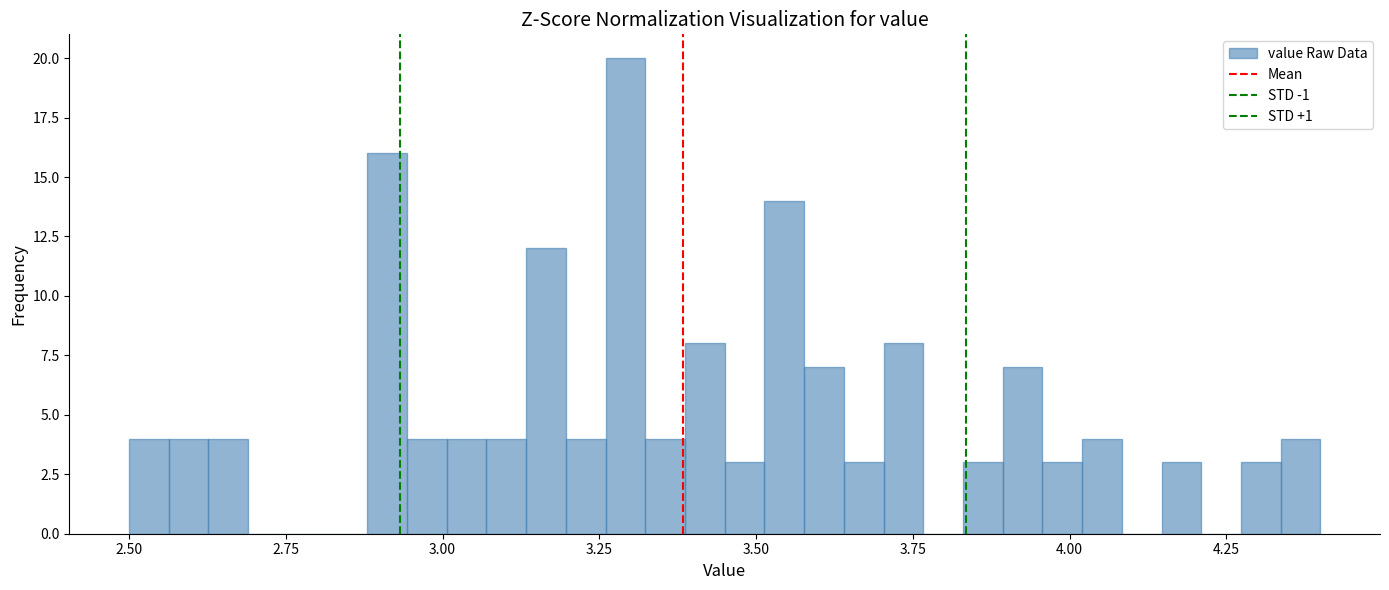

Read against the x-axis, roughly where is the centre of the tallest bar?

3.30